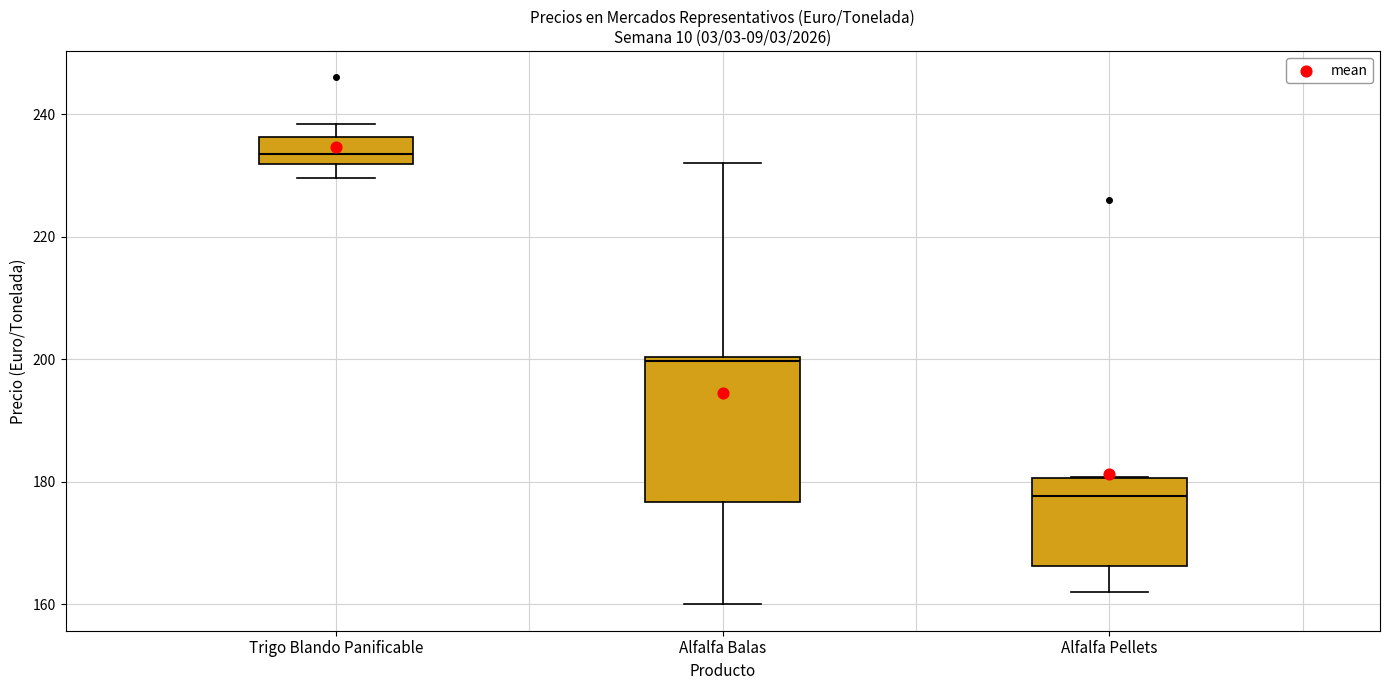

Which box is the tallest, from its lower edge to its upper edge?

Alfalfa Balas